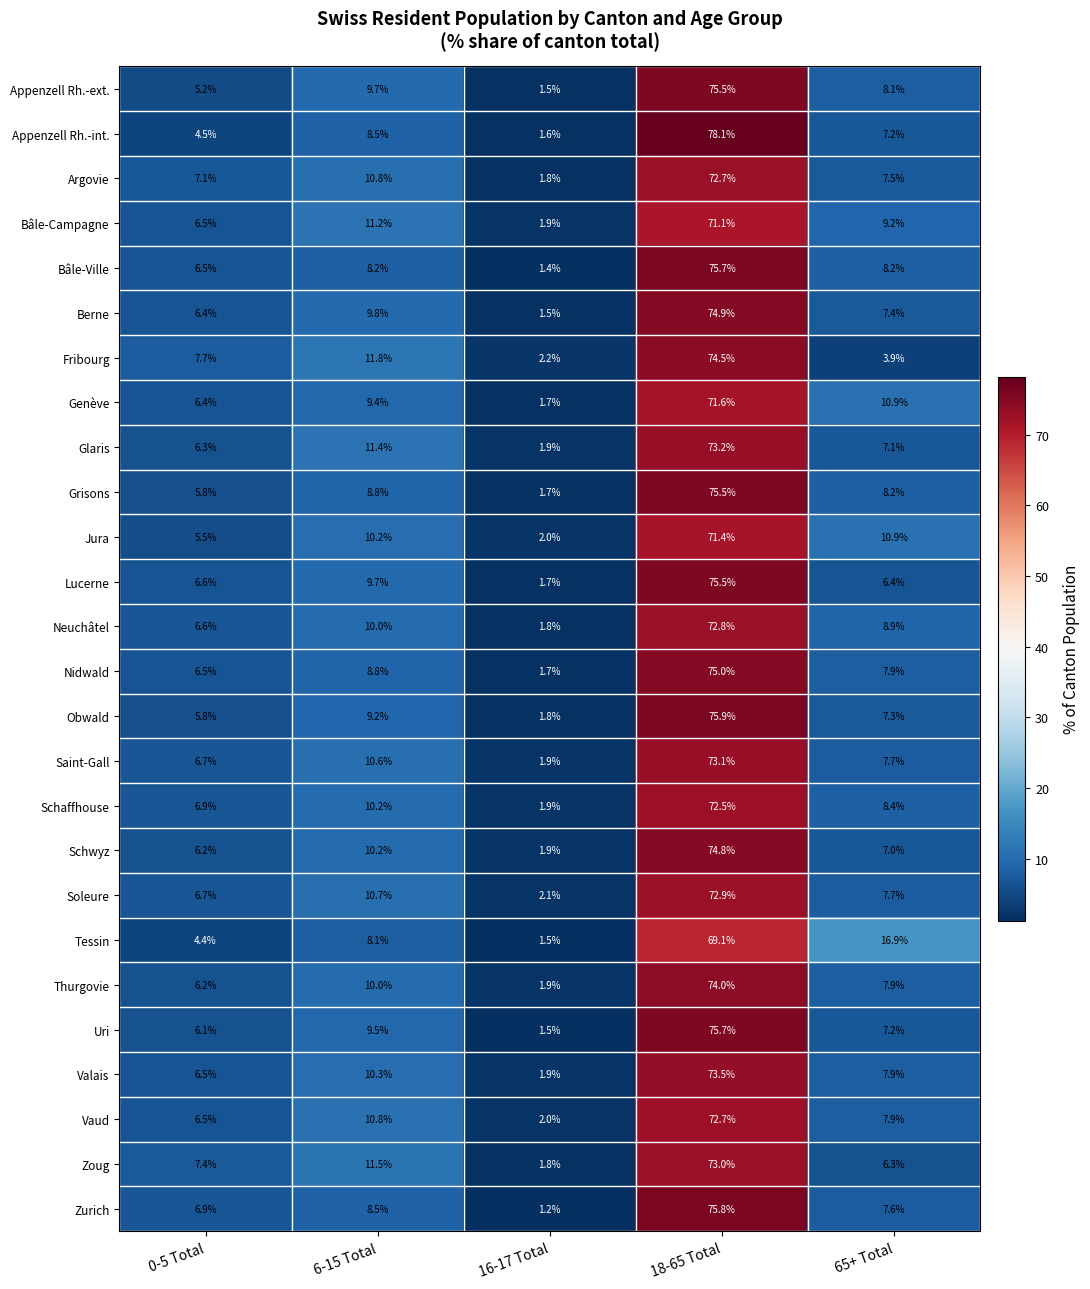

What is the average value of the Nidwald series?

20.0